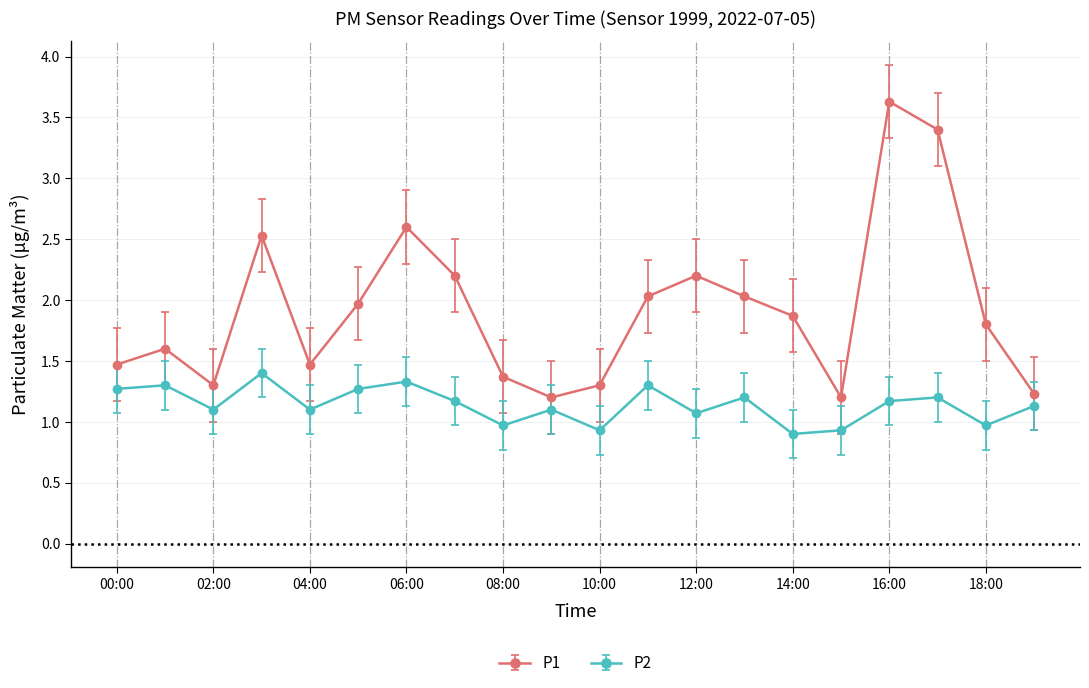

What is the smallest value displayed?

0.9